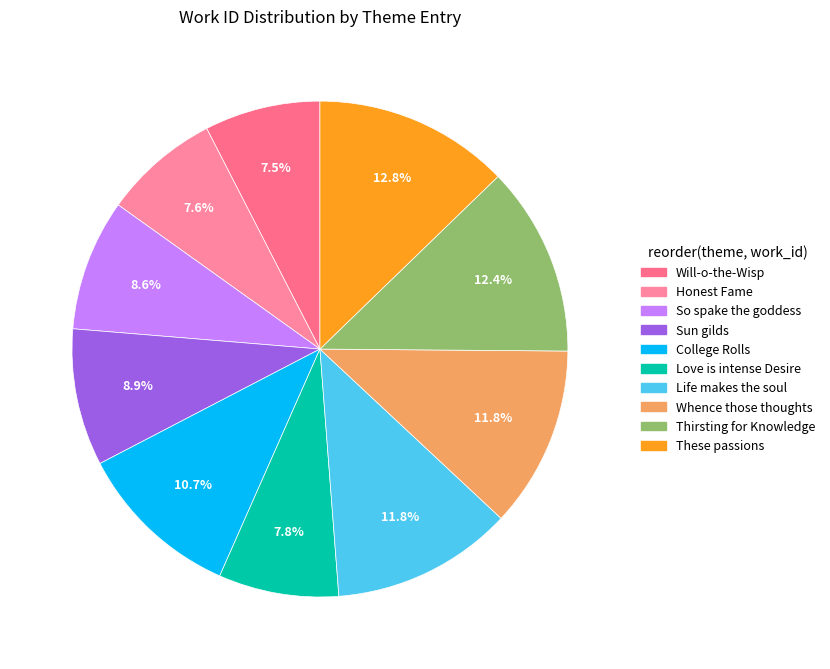

How many segments does this pie chart have?

10